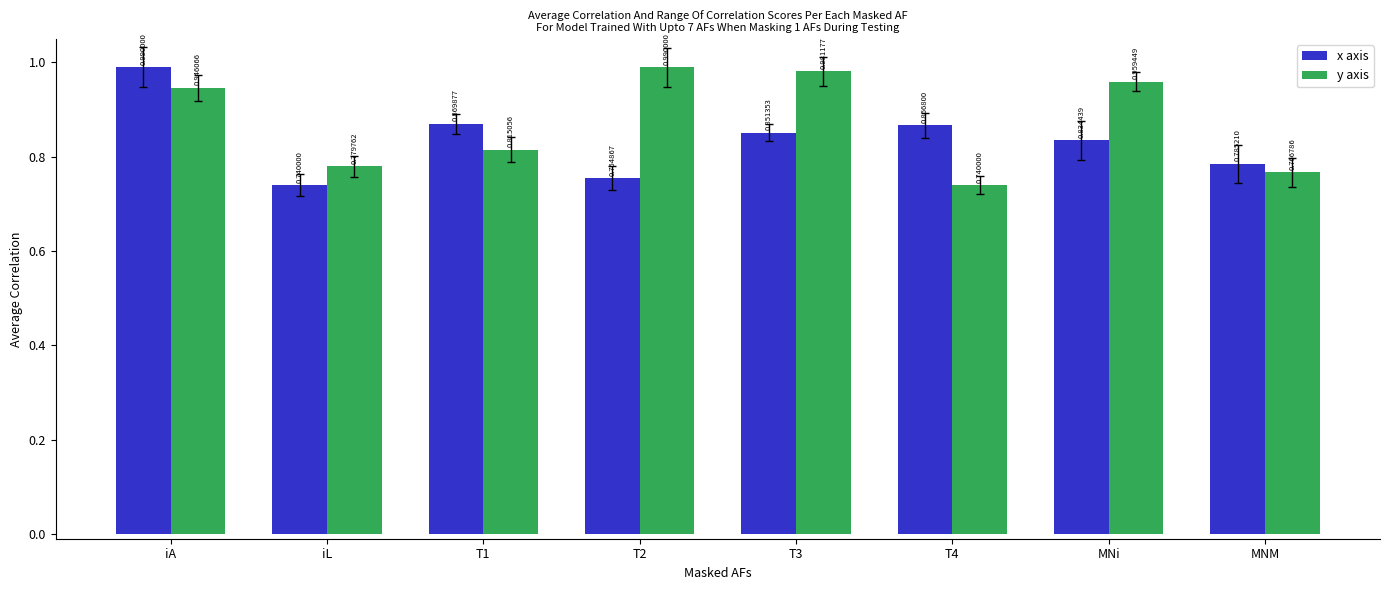

What is the average value of the y axis series?

0.9